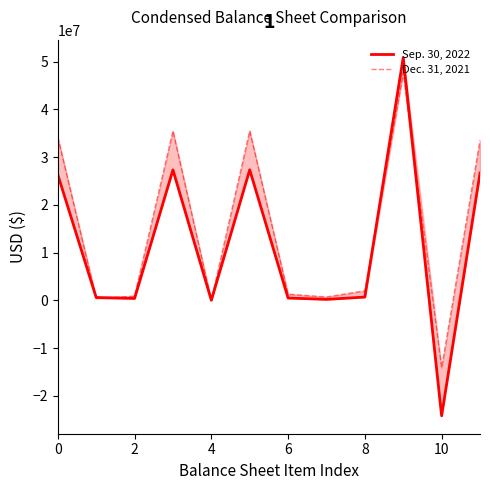

What value does the Dec. 31, 2021 series have at 7?

698406